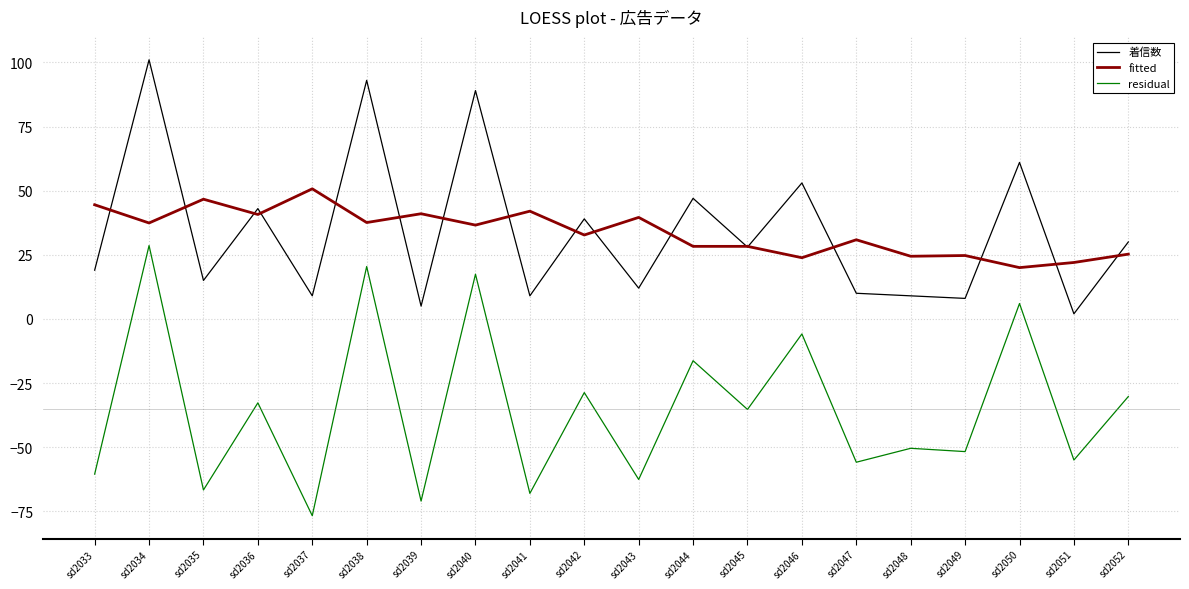

At which label does residual reach its minimum?

sd2037